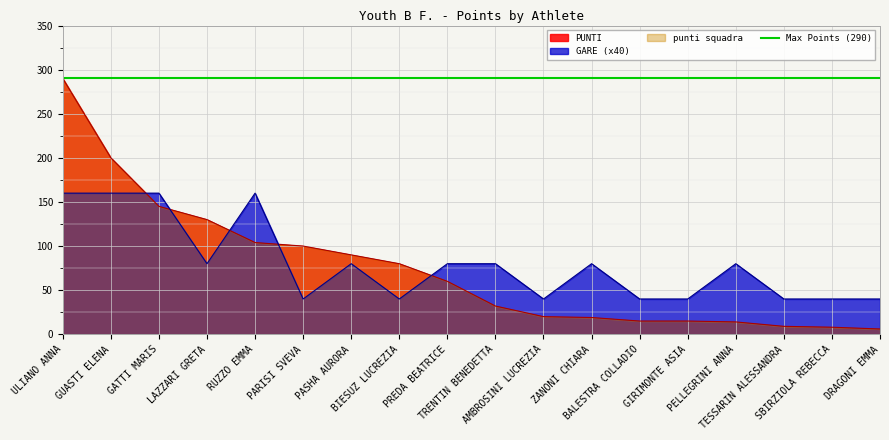

List the series in order of their peak value, highest first.

PUNTI, GARE